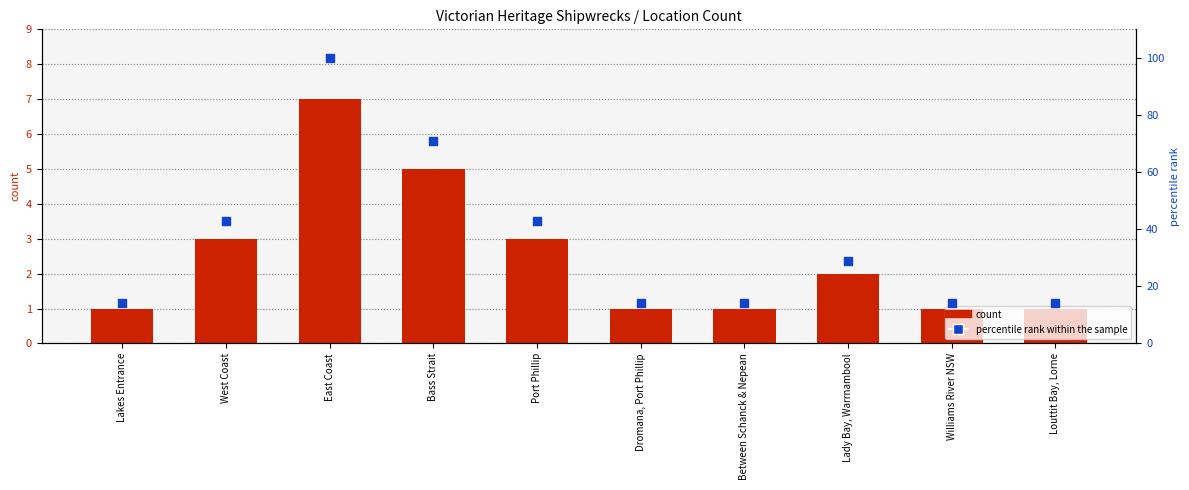

What is the total value across all series at Bass Strait?

76